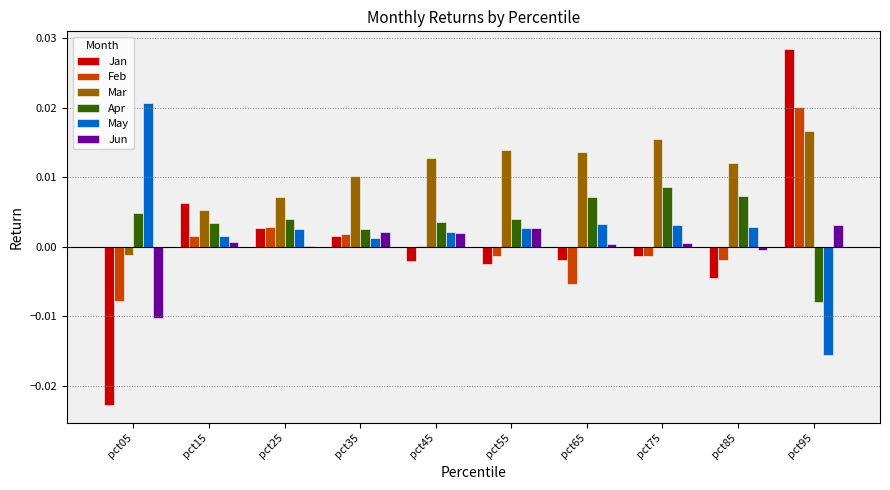

How many values in the Mar series exceed 0?

9